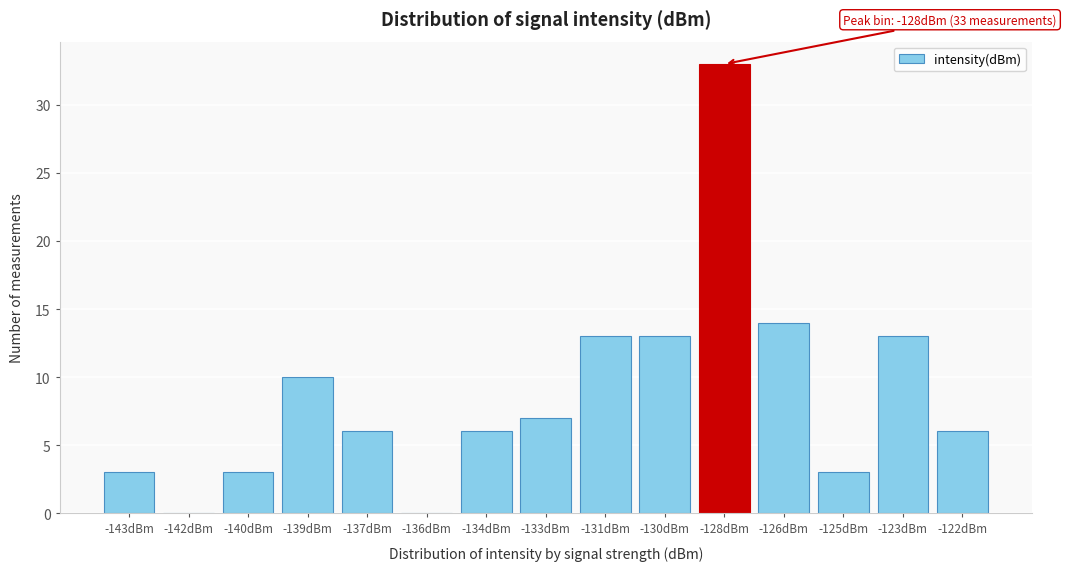

Reading left to right, extract all data points from this chart.

-143dBm=3	-142dBm=0	-140dBm=3	-139dBm=10	-137dBm=6	-136dBm=0	-134dBm=6	-133dBm=7	-131dBm=13	-130dBm=13	-128dBm=33	-126dBm=14	-125dBm=3	-123dBm=13	-122dBm=6